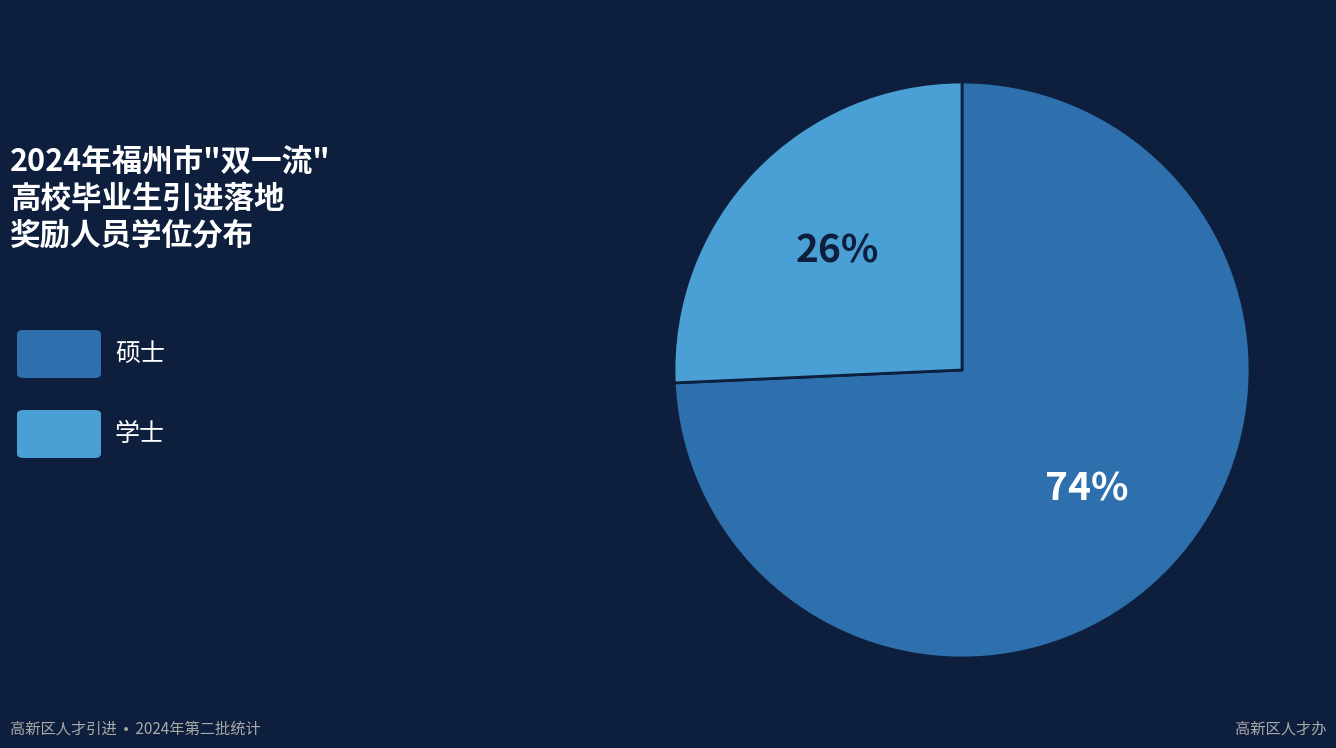

Is there a majority slice in this chart?

Yes